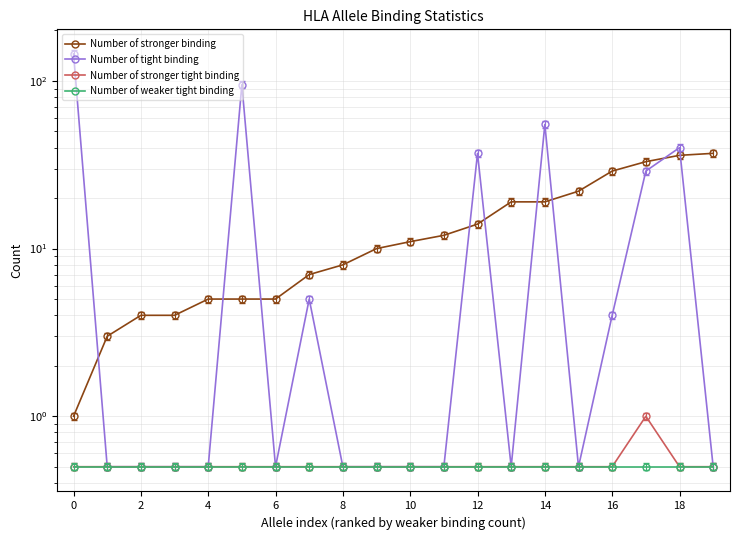

List the labels in order of Number of stronger tight binding value, largest first.

17, 0, 2, 4, 6, 8, 10, 12, 14, 16, 18, 10, 11, 12, 13, 14, 15, 16, 18, 19